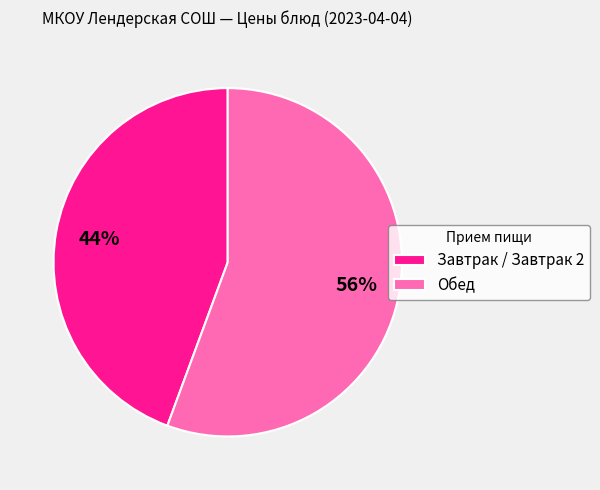

Which slice is the largest?

Обед